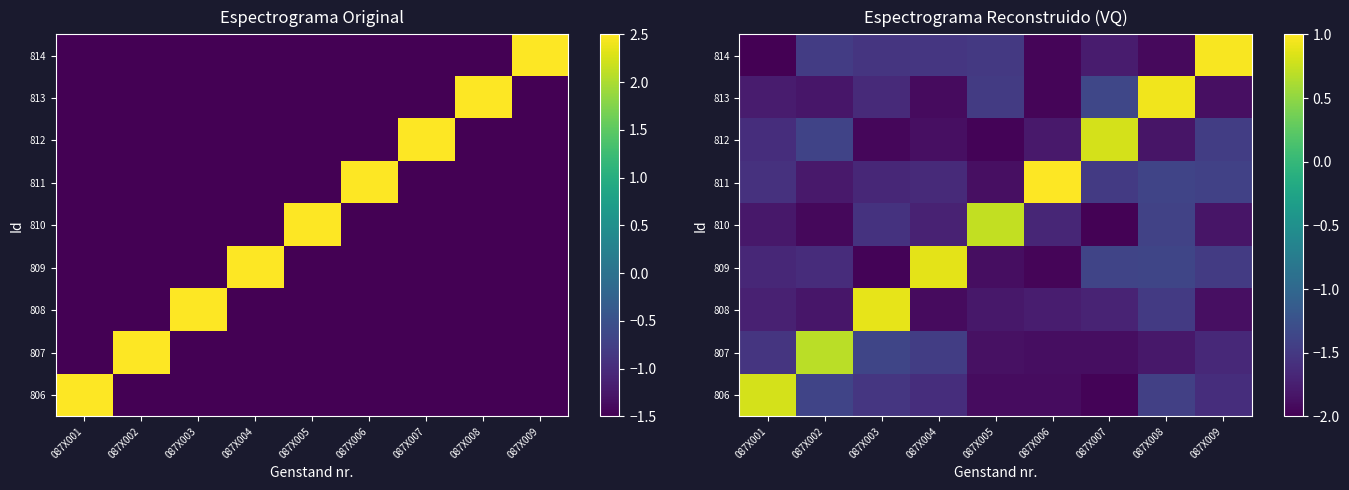

At which category is the sum across all series the highest?

087X008